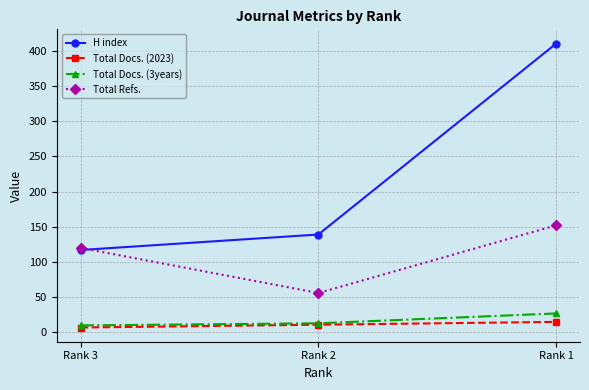

The H index series shows 139 at Rank 2. True or false?

True